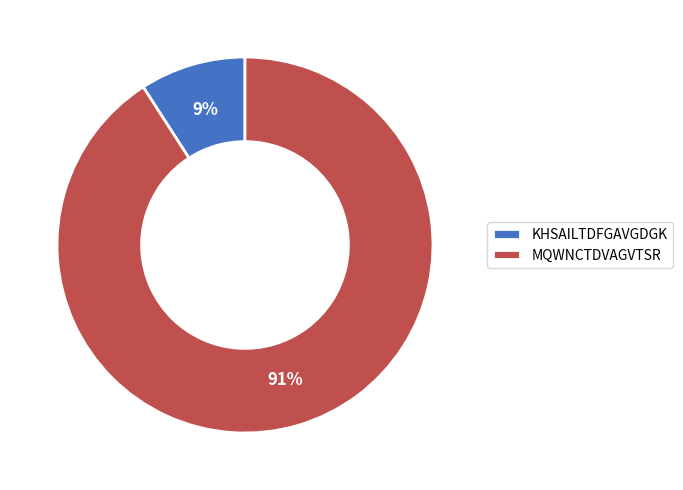

To the nearest percent, what is the average slice percentage?

50%